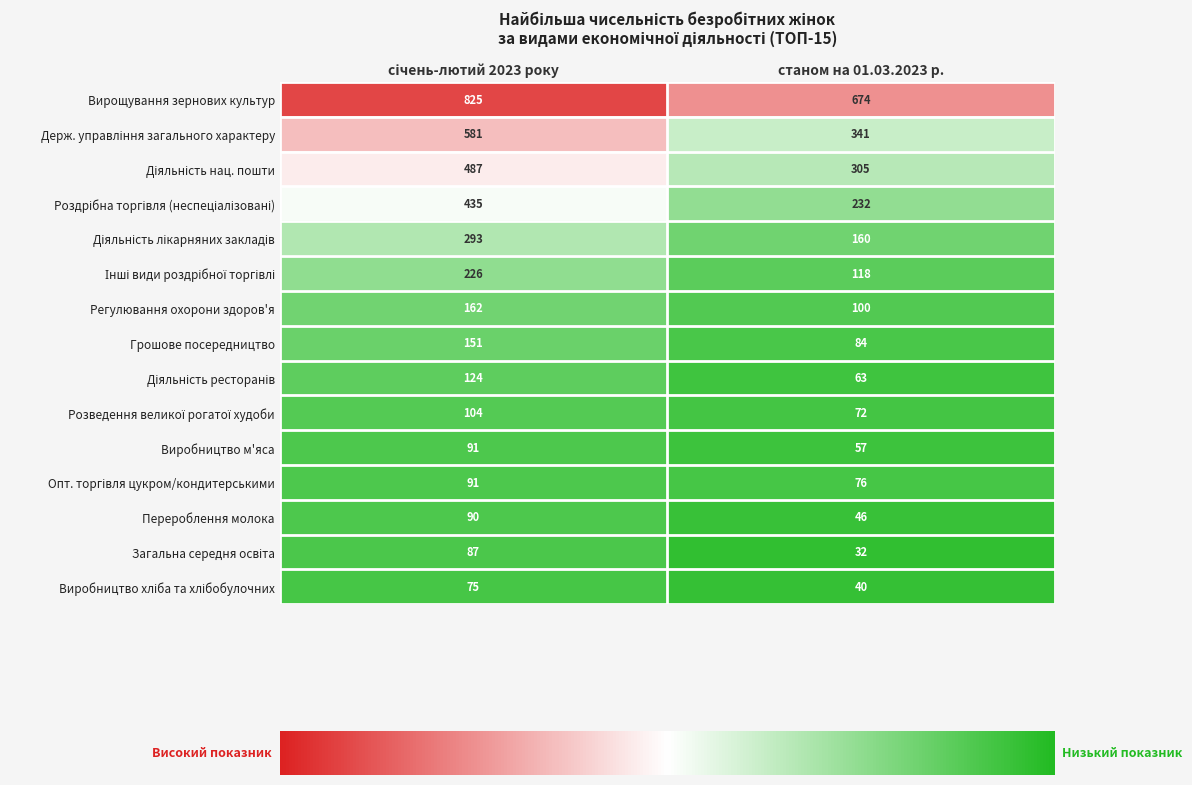

Is it true that Виробництво м'яса equals 57 at станом на 01.03.2023 р.?

True